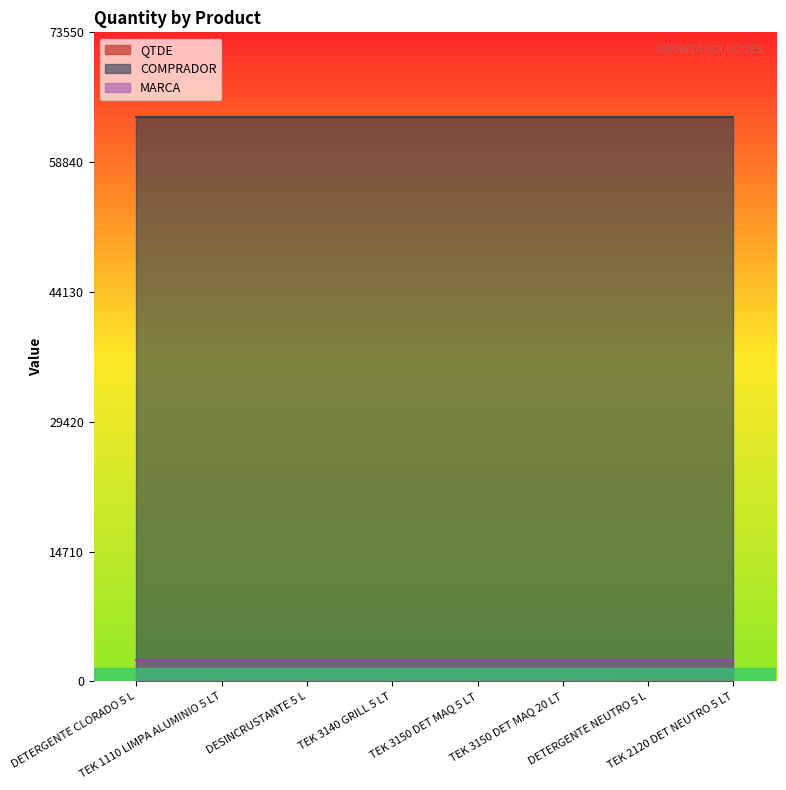

Between TEK 3150 DET MAQ 5 LT and TEK 3140 GRILL 5 LT, which is larger?

TEK 3140 GRILL 5 LT